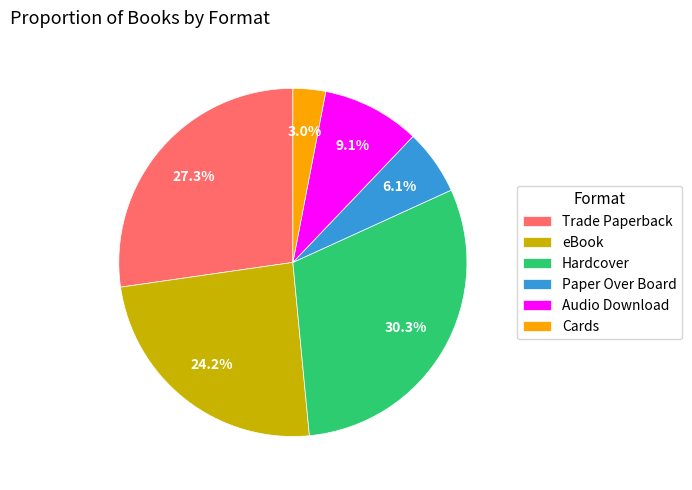

True or false: Hardcover accounts for 30% of the total.

True